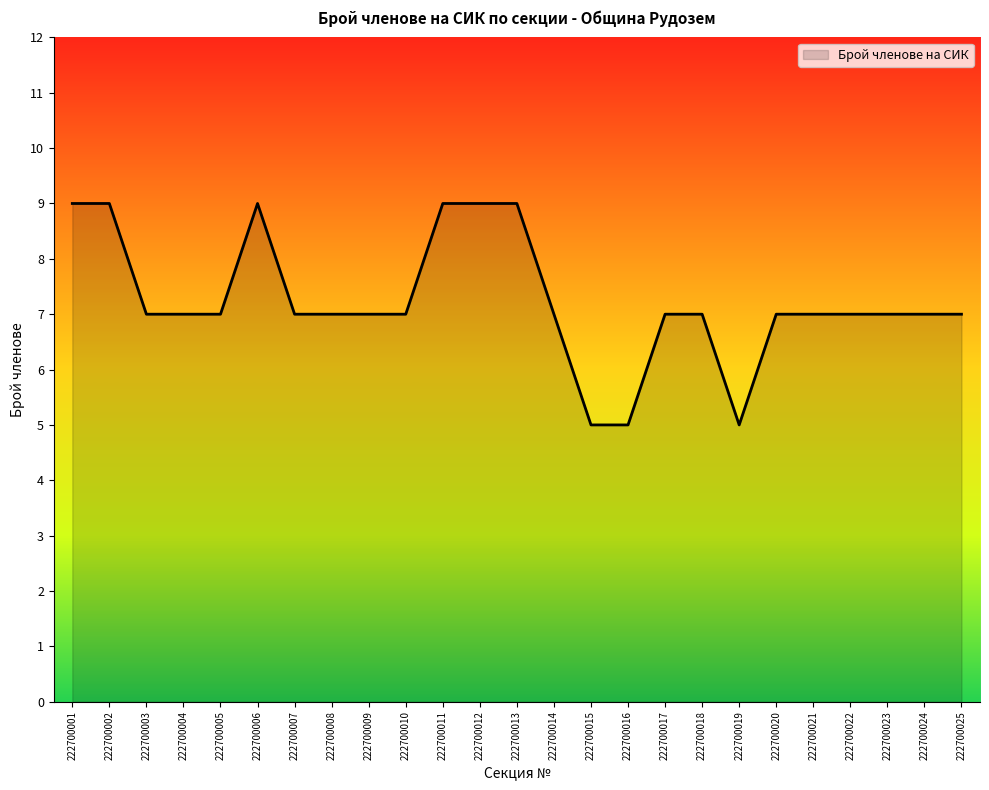

The value at 222700023 is 7. True or false?

True